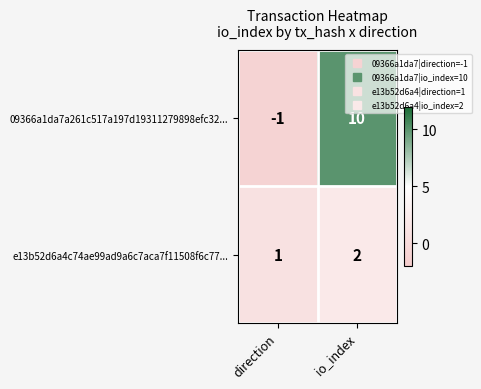

Which series changed the most between direction and io_index?

09366a1da7a261c517a197d19311279898efc32...